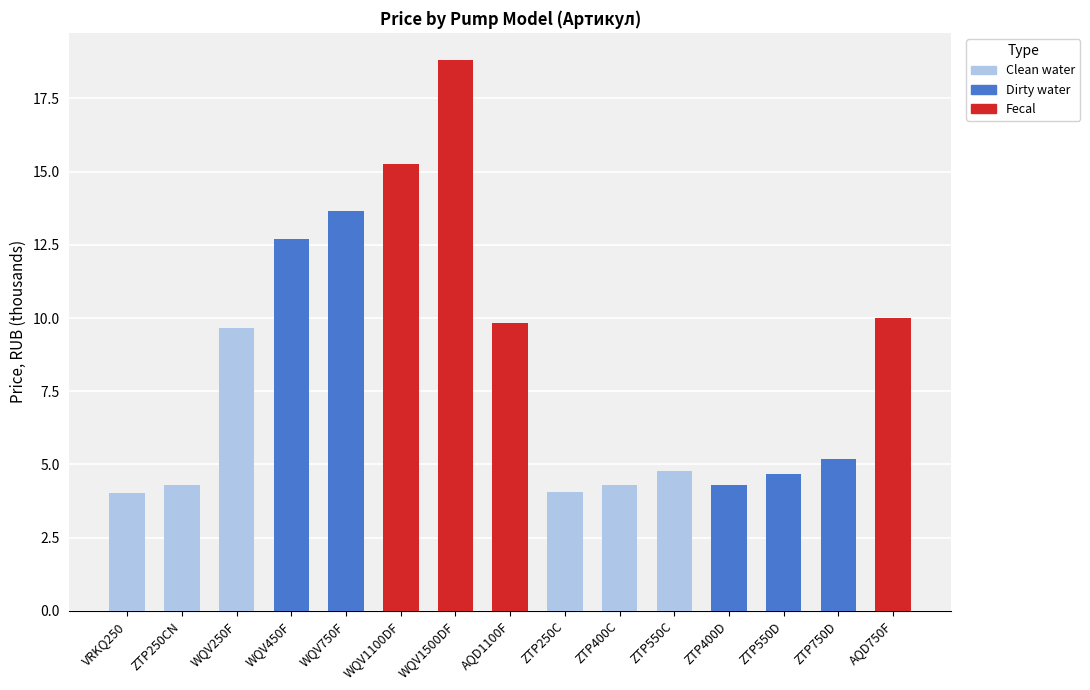

True or false: Clean water has a value of 9.7 at WQV250F.

True